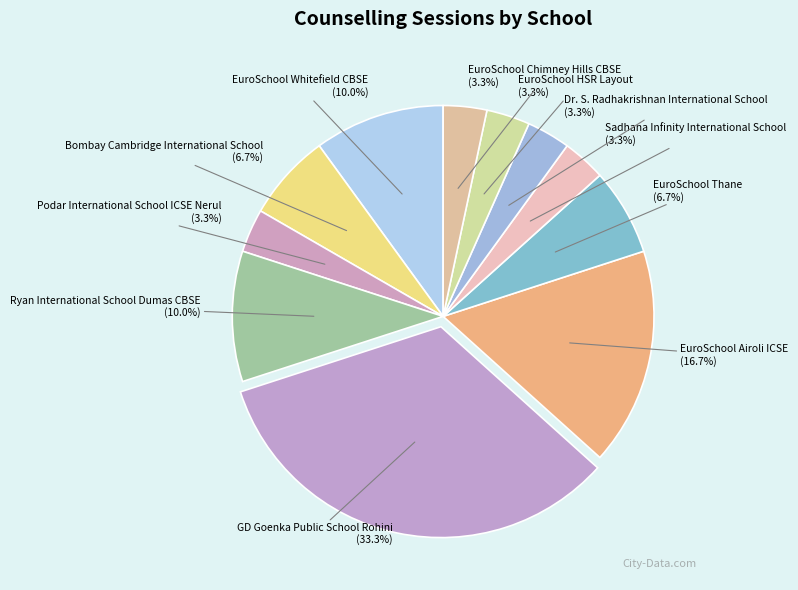

How many slices are in this pie chart?

11